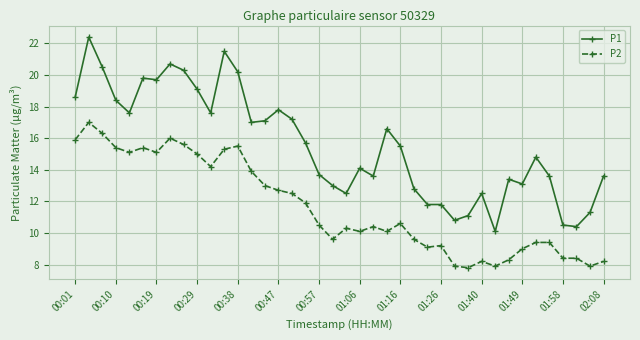

Which series has the largest range (max minus min)?

P1